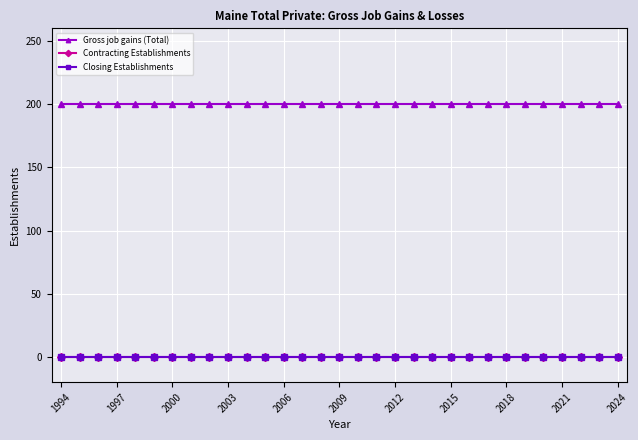

Is this an area chart (filled region under the line)?

No